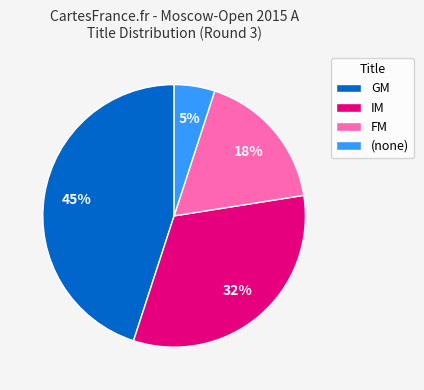

Does any single category account for the majority?

No